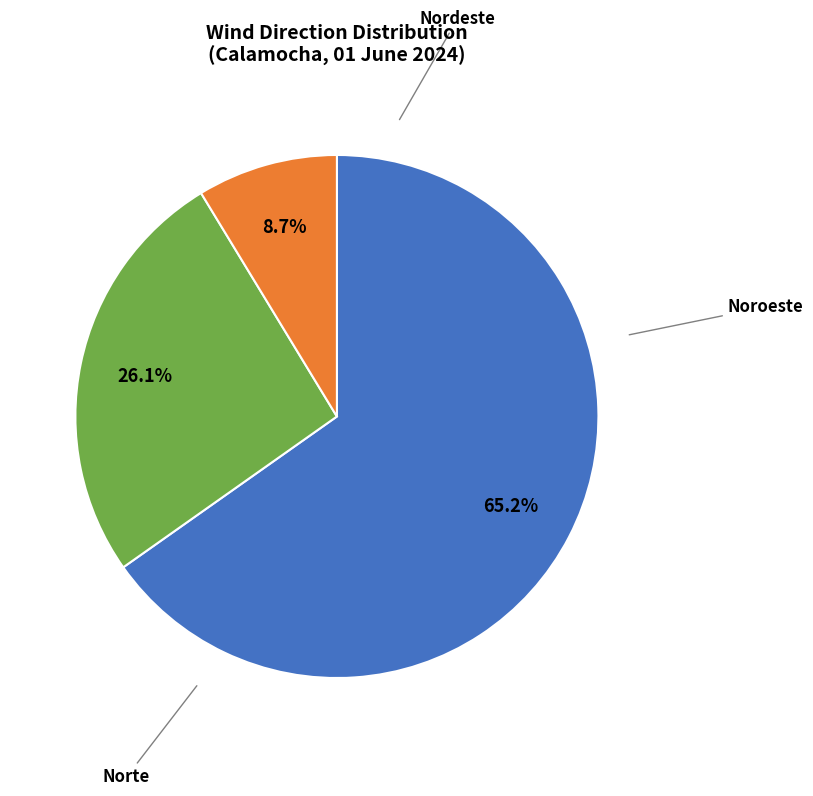

Does any single category account for the majority?

Yes